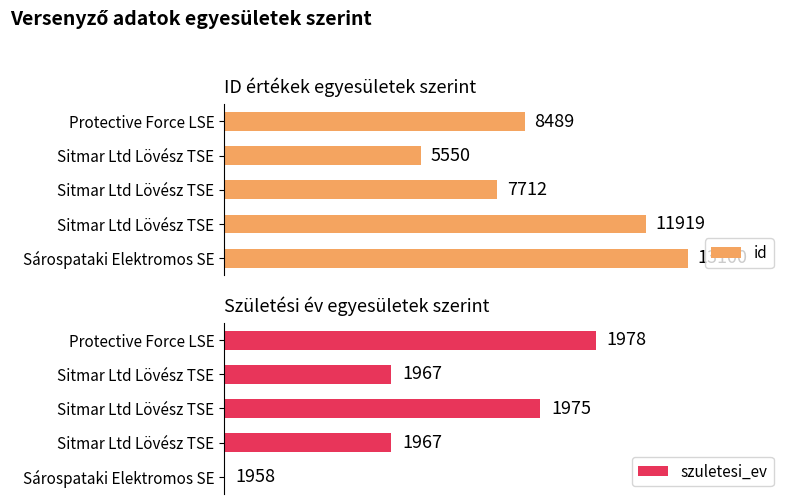

How many bars are there in total?

10